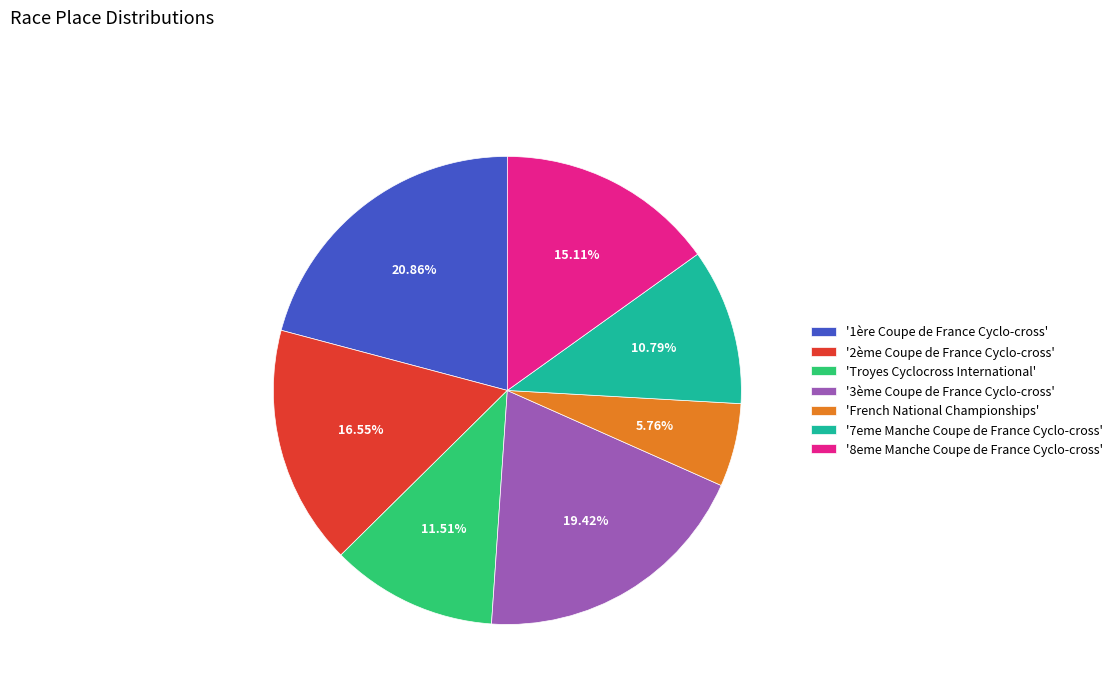

To the nearest percent, what is the average slice percentage?

14%